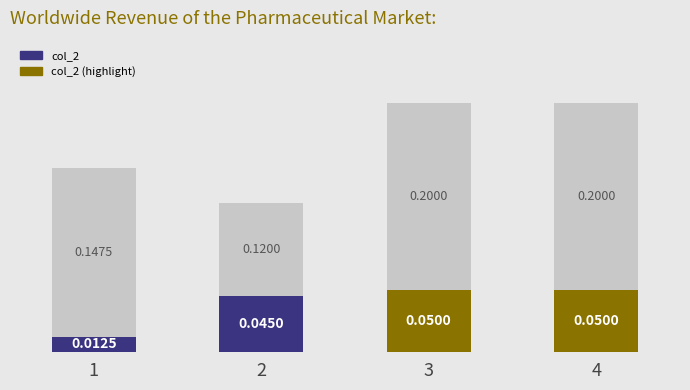

How many categories are shown in the chart?

4